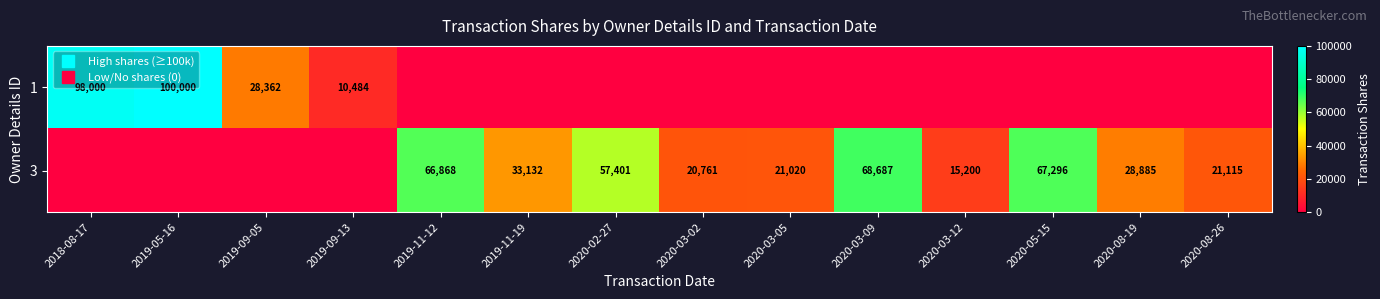

Rank the categories by 1 value from highest to lowest.

2019-05-16, 2018-08-17, 2019-09-05, 2019-09-13, 2019-11-12, 2019-11-19, 2020-02-27, 2020-03-02, 2020-03-05, 2020-03-09, 2020-03-12, 2020-05-15, 2020-08-19, 2020-08-26